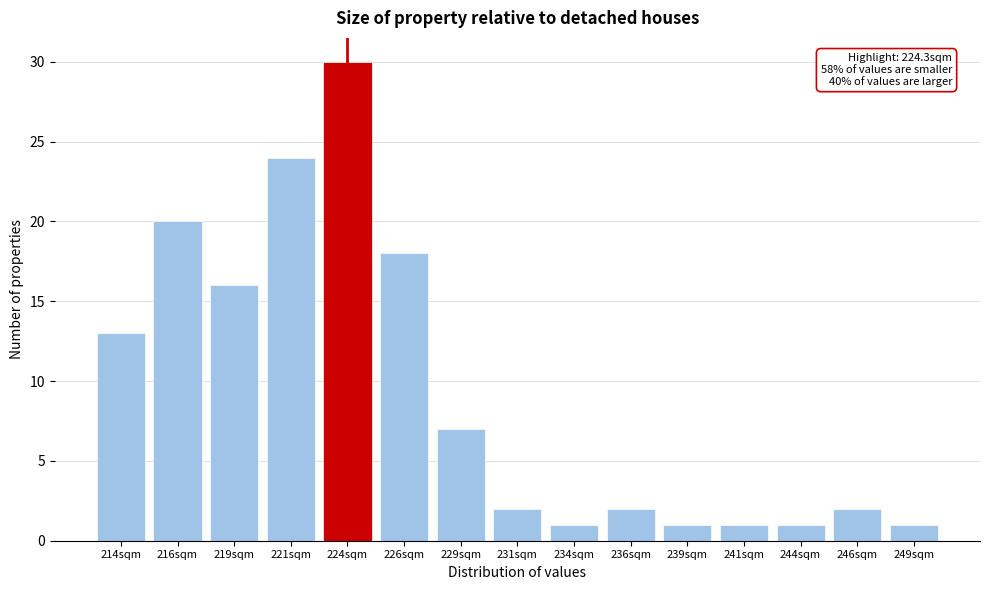

Reading right to left, transcribe all the data shown in this chart.

249sqm=1	246sqm=2	244sqm=1	241sqm=1	239sqm=1	236sqm=2	234sqm=1	231sqm=2	229sqm=7	226sqm=18	224sqm=30	221sqm=24	219sqm=16	216sqm=20	214sqm=13